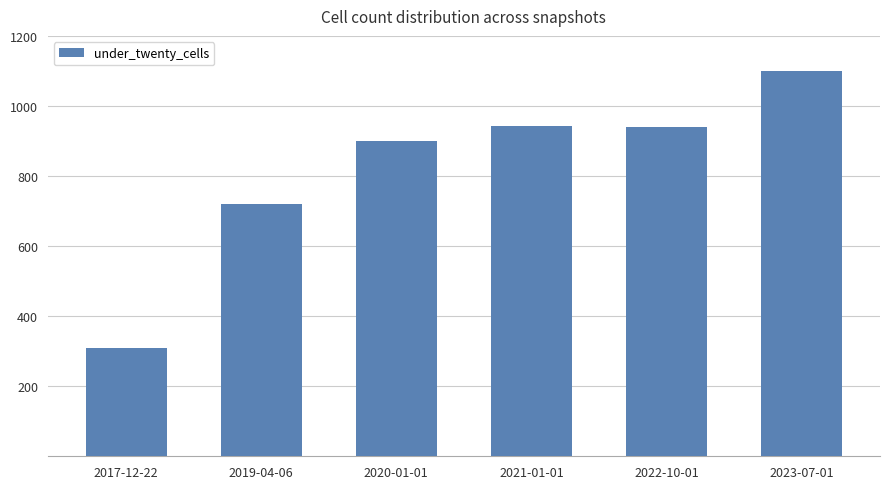

What is the greatest value displayed?

1099